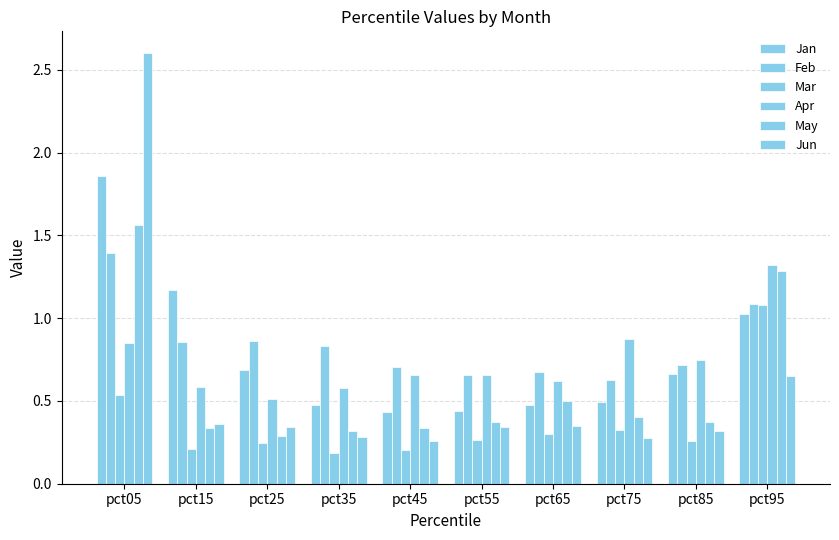

List the labels in order of Jun value, smallest first.

pct45, pct75, pct35, pct85, pct55, pct25, pct65, pct15, pct95, pct05